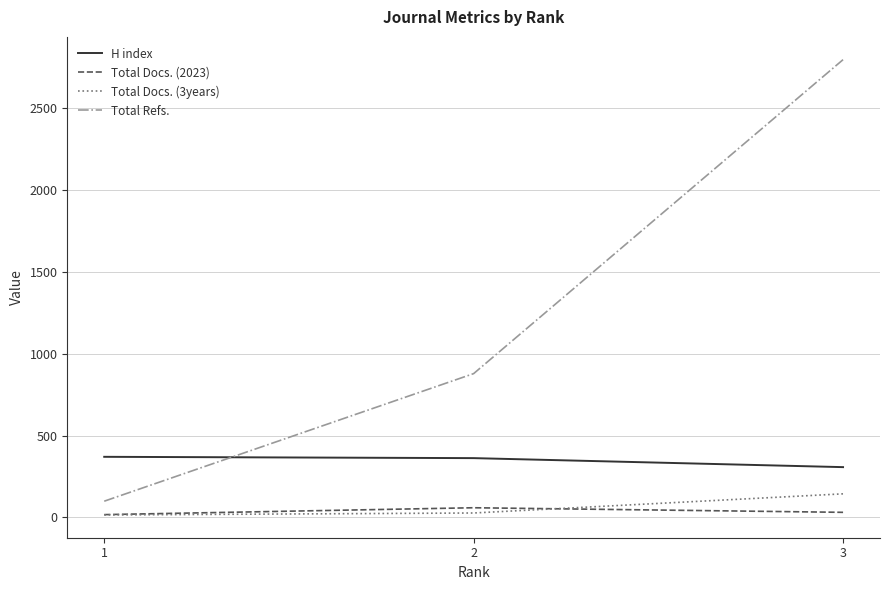

Which series changed the most between 1 and 2?

Total Refs.